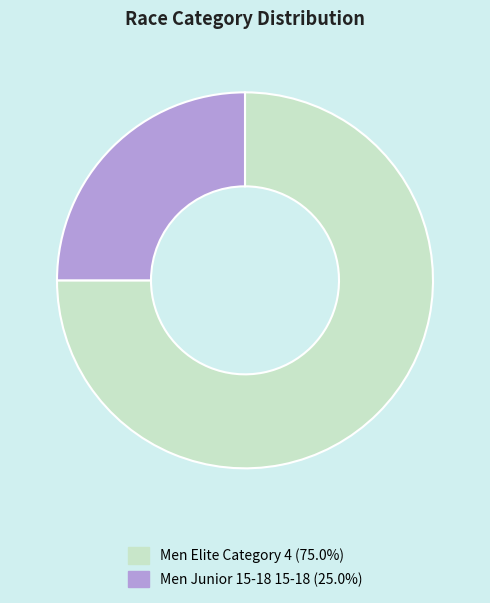

What is the ratio of the value at Men Elite Category 4 to the value at Men Junior 15-18 15-18?

3.0